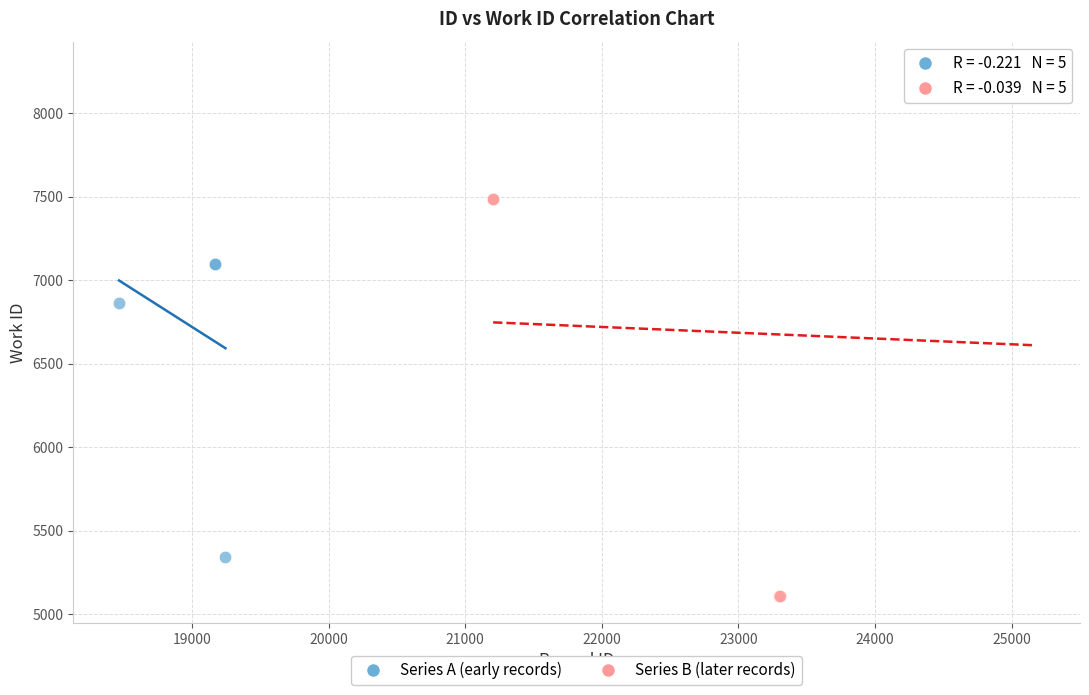

Which series has the largest Y range (max minus min)?

Series B (later records)